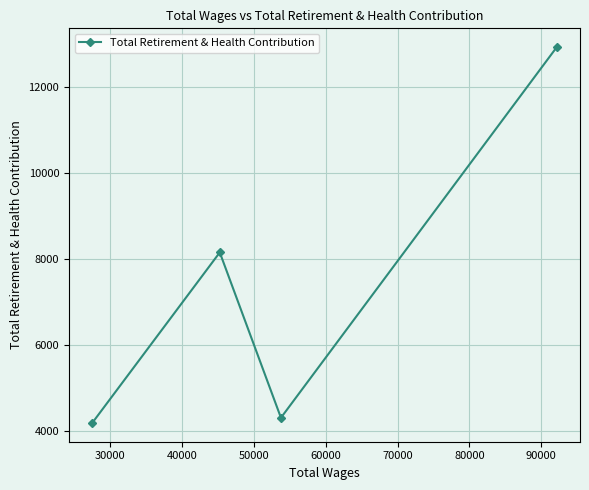

Is this an area chart (filled region under the line)?

No